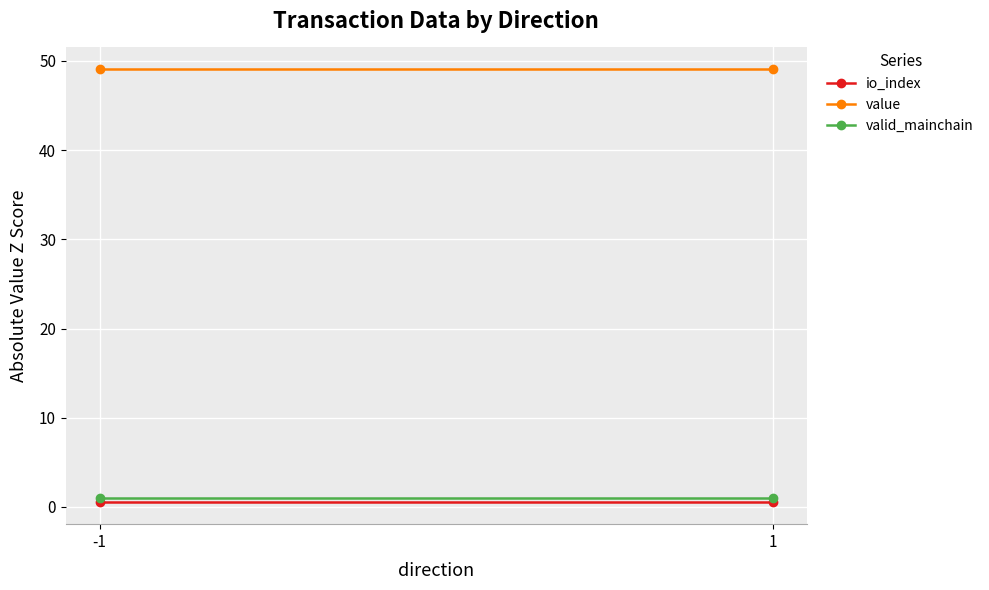

Reading right to left, what are all the values shown in this chart?

io_index: 0.5	0.5
value: 49.1	49.1
valid_mainchain: 1.0	1.0